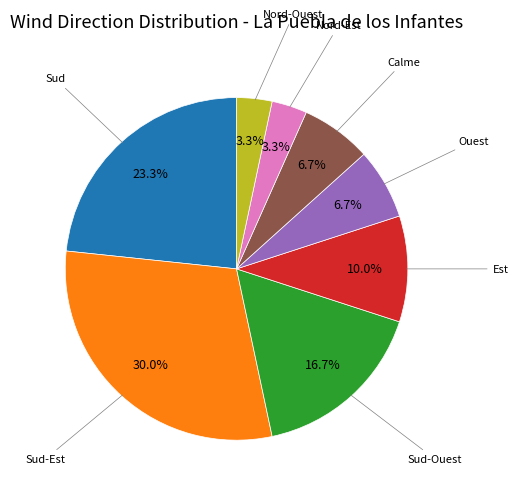

Does any single category account for the majority?

No